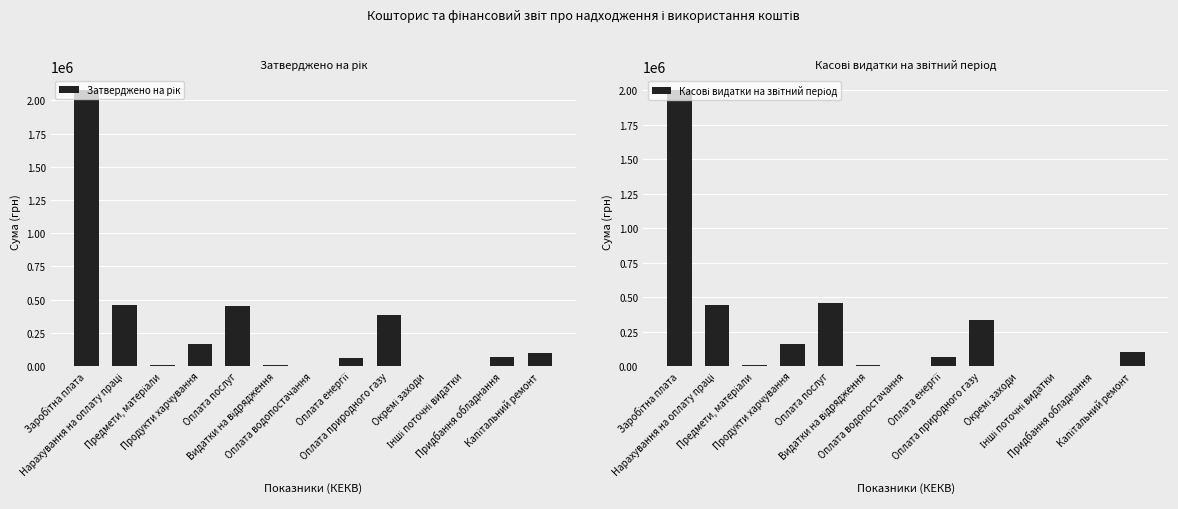

At which label does Затверджено на рік reach its minimum?

Інші поточні видатки